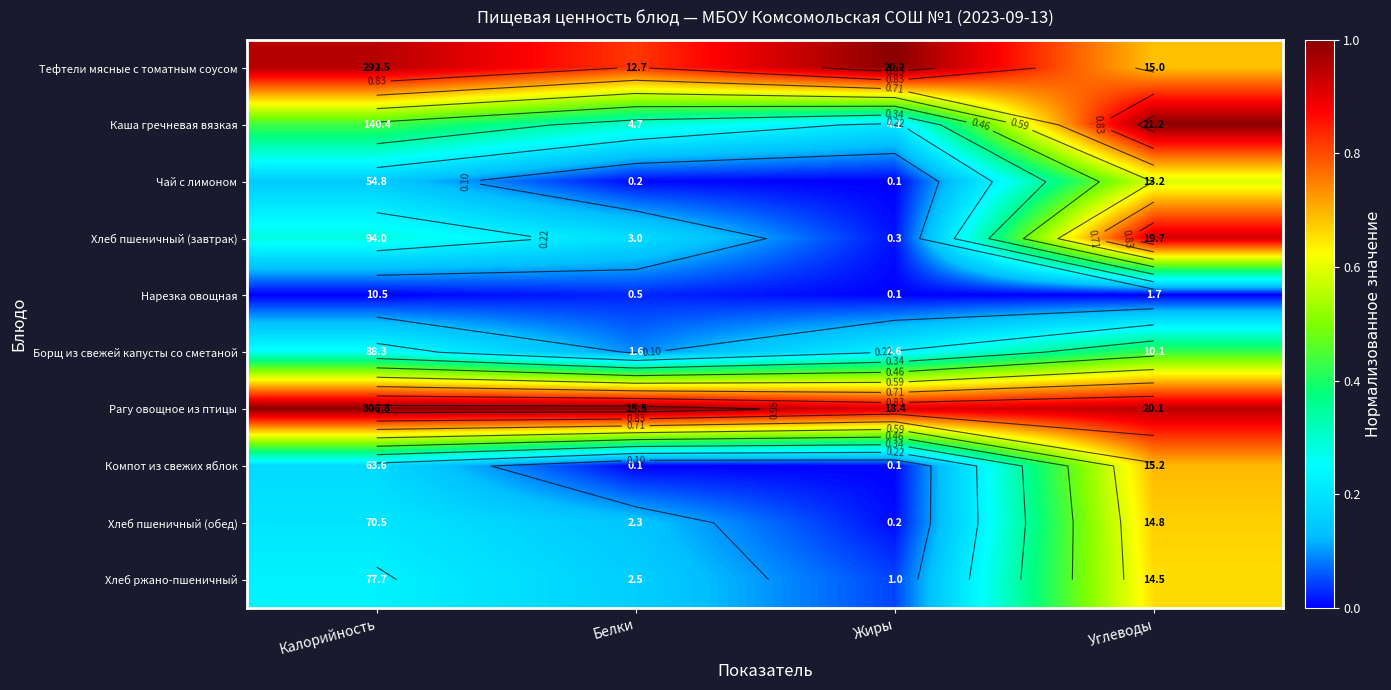

At which category does the chart reach its minimum across all series?

Жиры